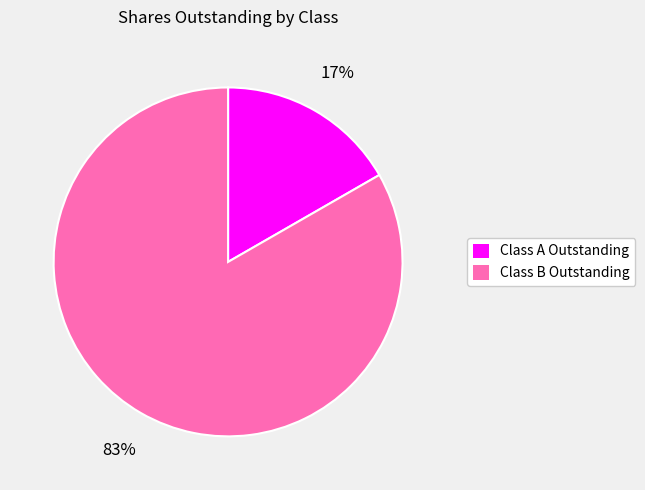

Is it true that Class B Outstanding is 73% of the pie?

False